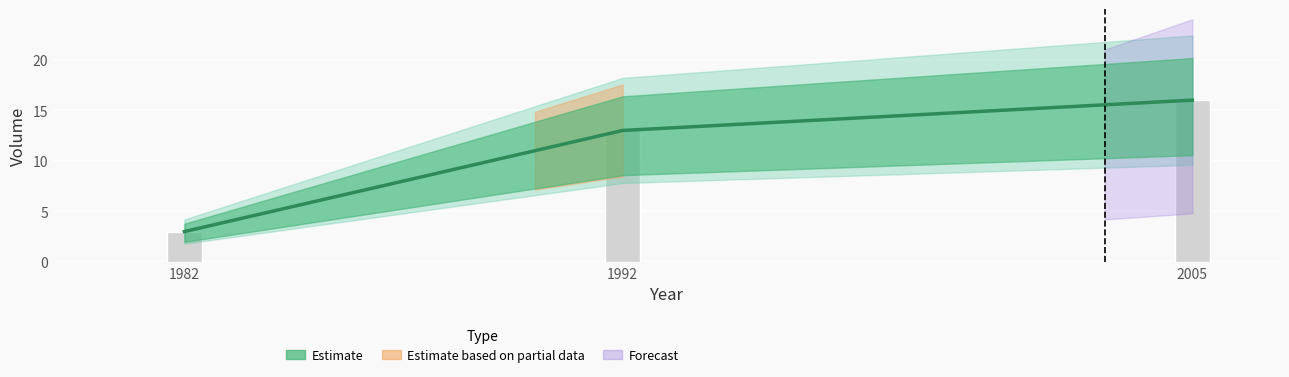

What is the difference between the values at 1982 and 2005?

13